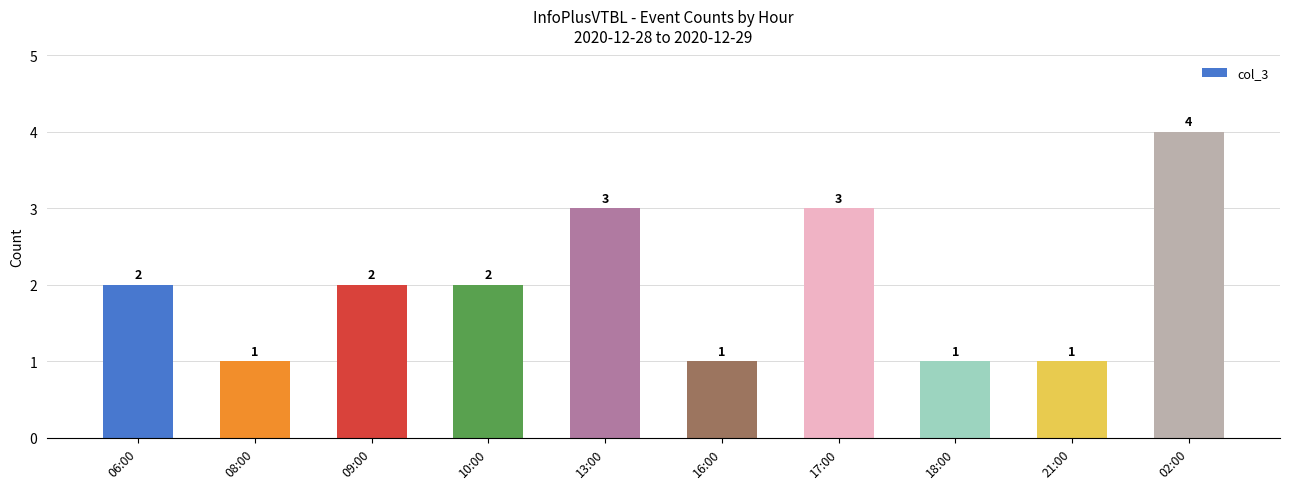

True or false: the data shows 3 at 10:00.

False